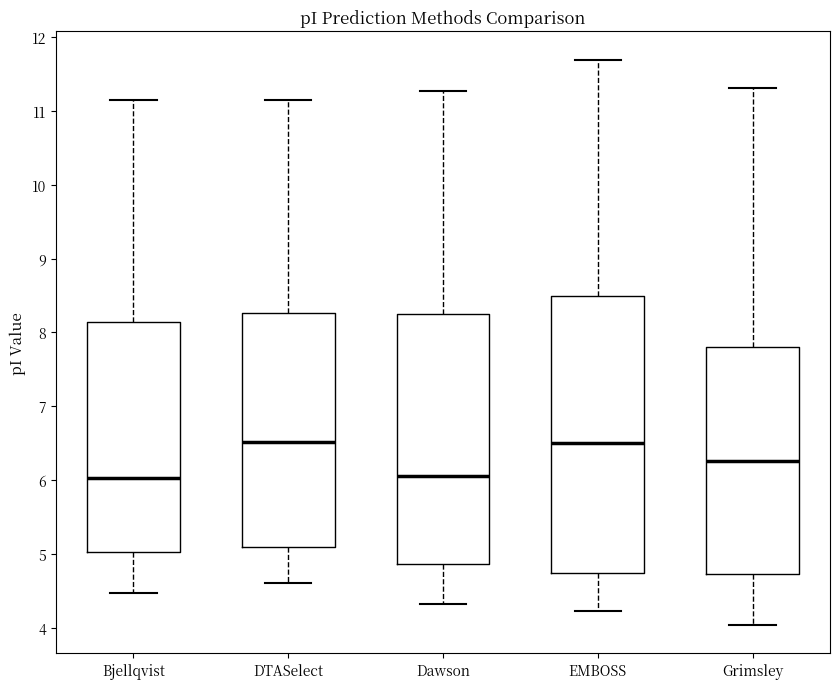

Comparing the boxes themselves (not the whiskers), which one is the tallest?

EMBOSS